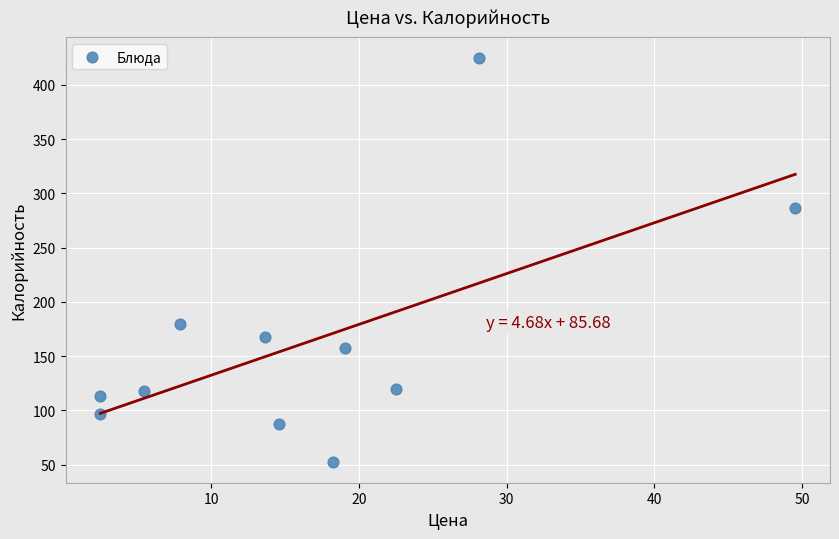

What is the average X value?

16.7